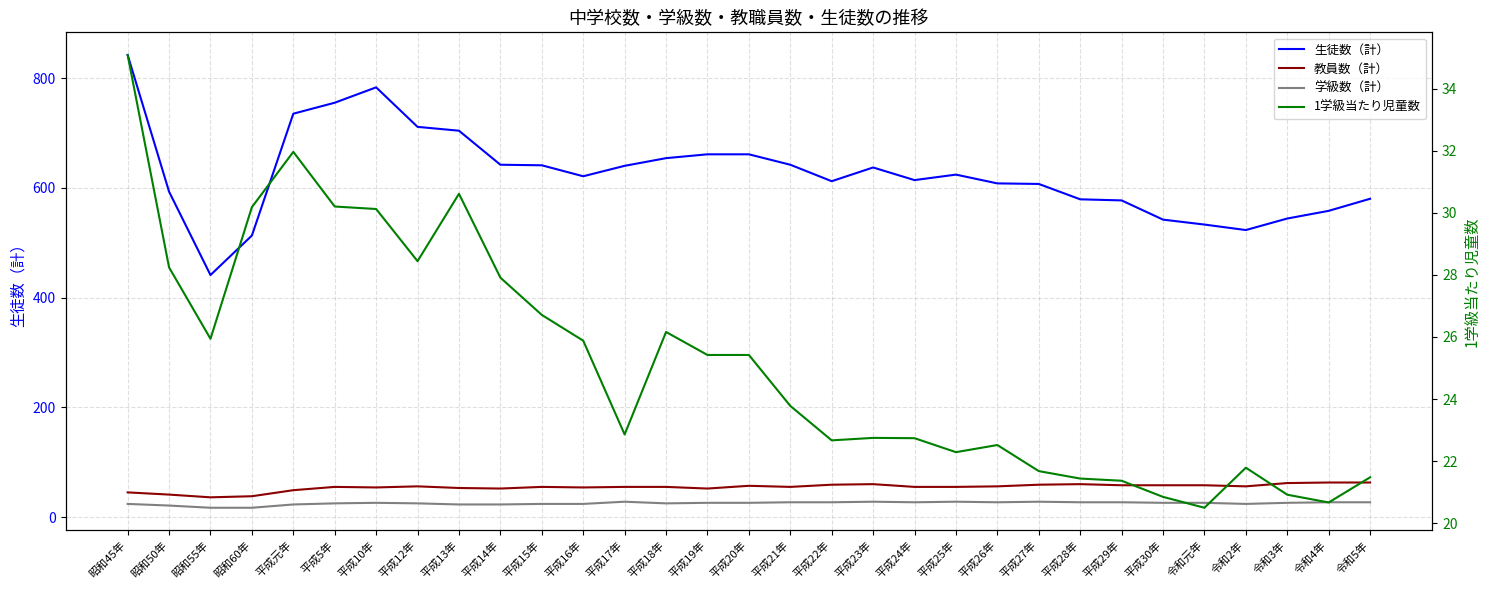

At 平成24年, list the series in order from smallest to largest.

1学級当たり児童数, 学級数（計）, 教員数（計）, 生徒数（計）